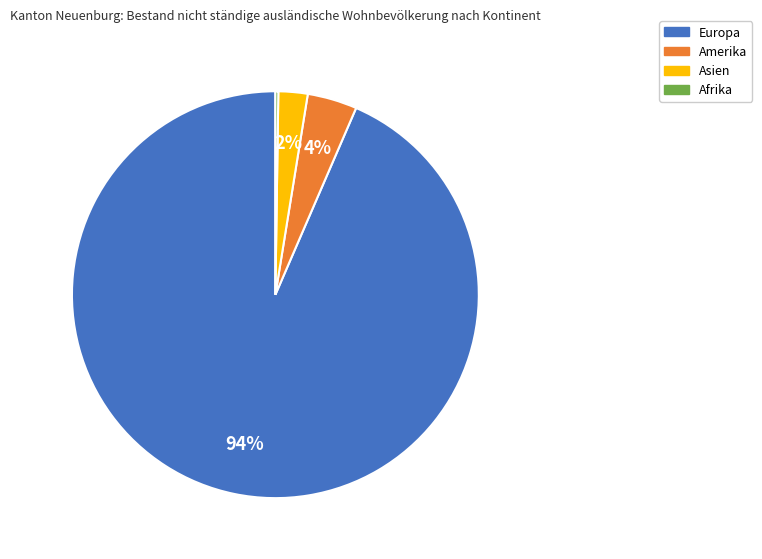

True or false: Amerika accounts for 4% of the total.

True